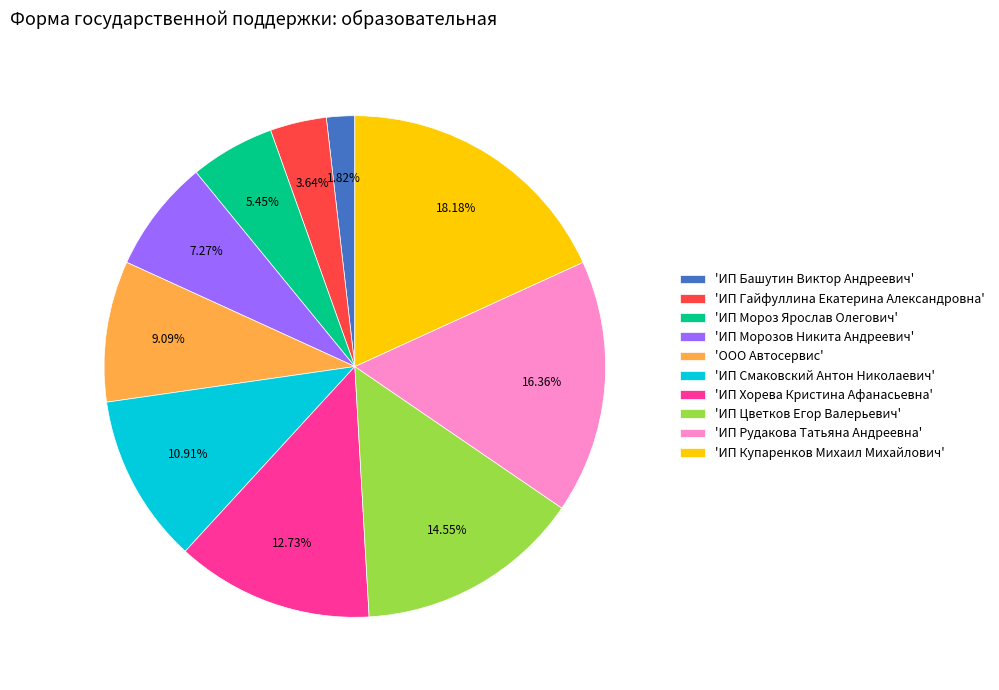

What is the smallest slice in the pie chart?

'ИП Башутин Виктор Андреевич'